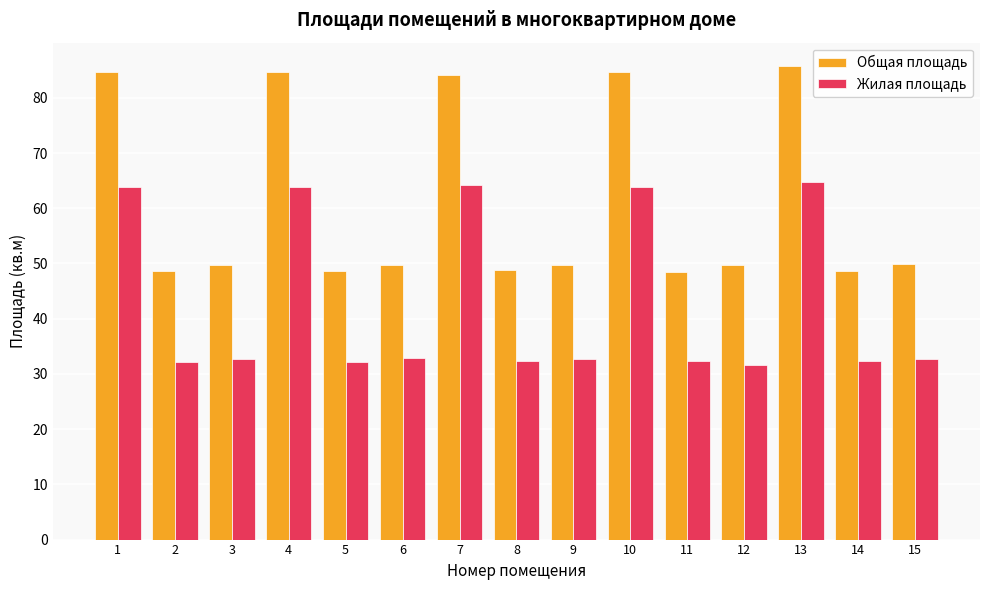

What is the greatest value displayed?

85.7